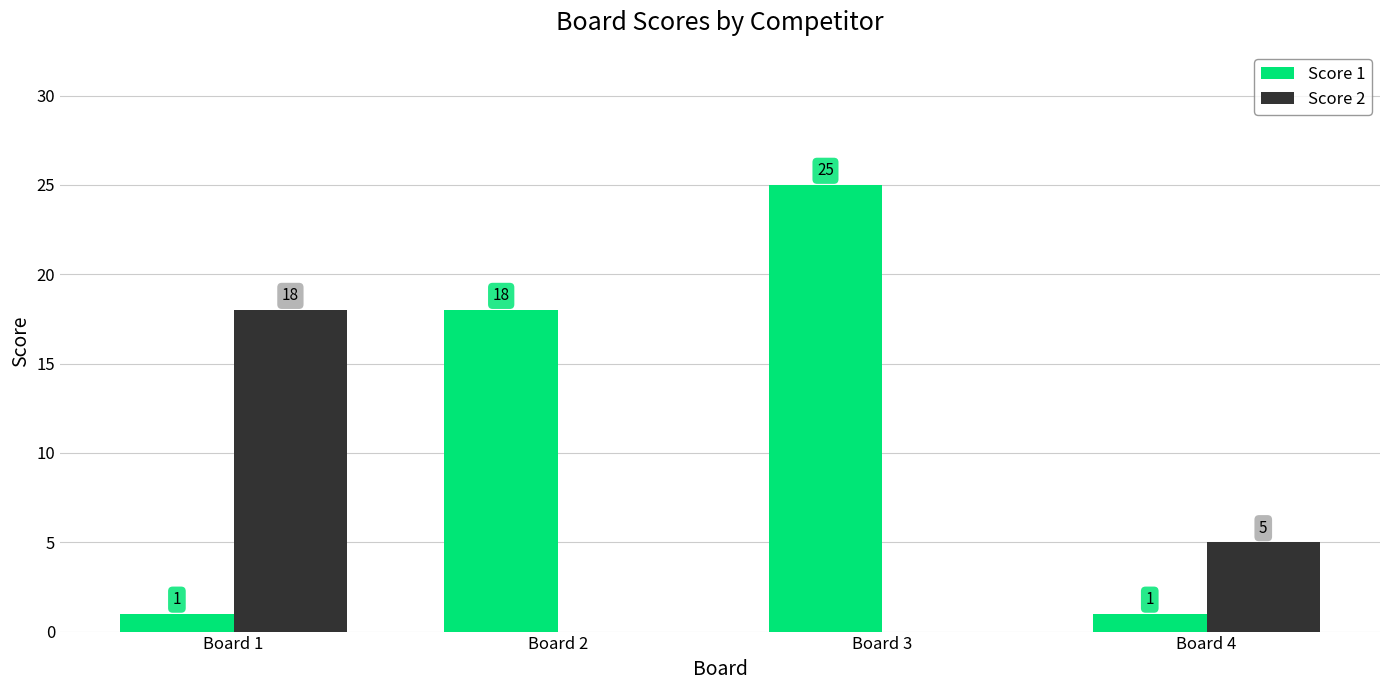

Reading right to left, what are all the values shown in this chart?

Score 1: 1	25	18	1
Score 2: 5	0	0	18